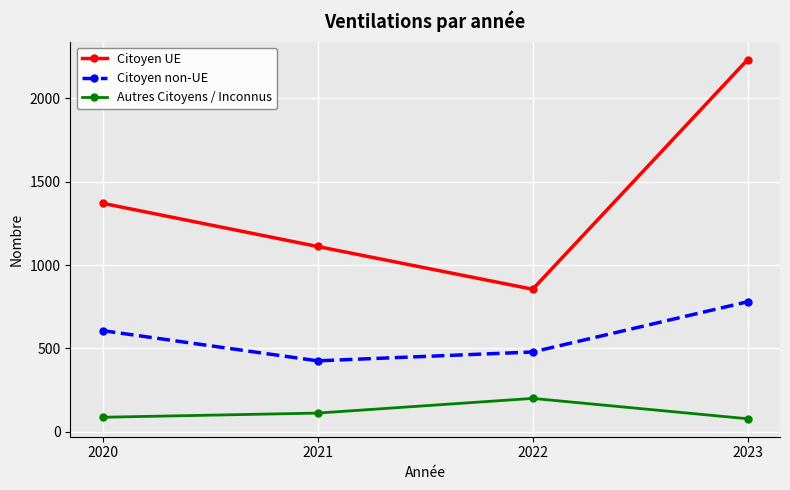

The Citoyen UE series shows 1864 at 2021. True or false?

False